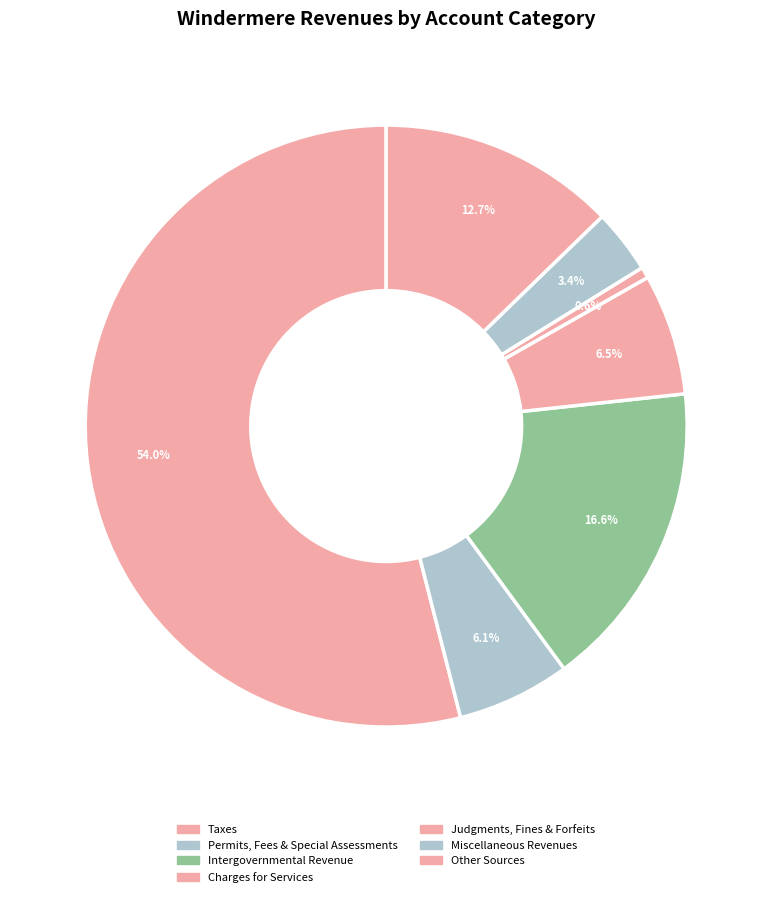

Count the number of slices in the pie.

7